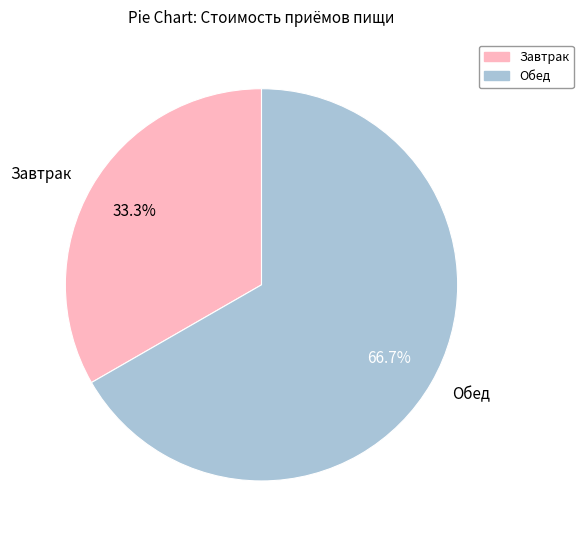

To the nearest percent, what percentage of the pie is Обед?

67%